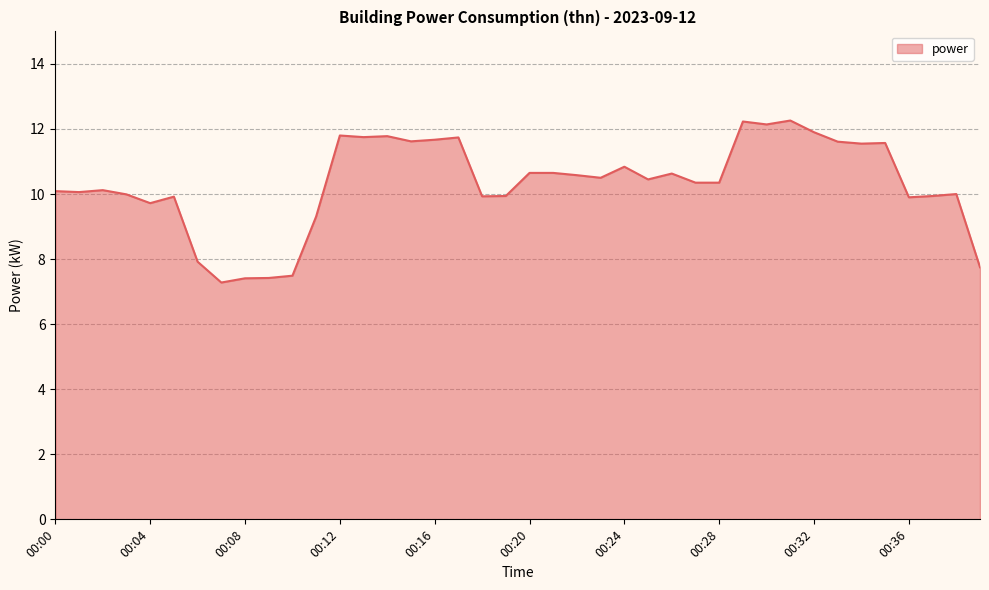

What is the smallest value displayed?

7.3